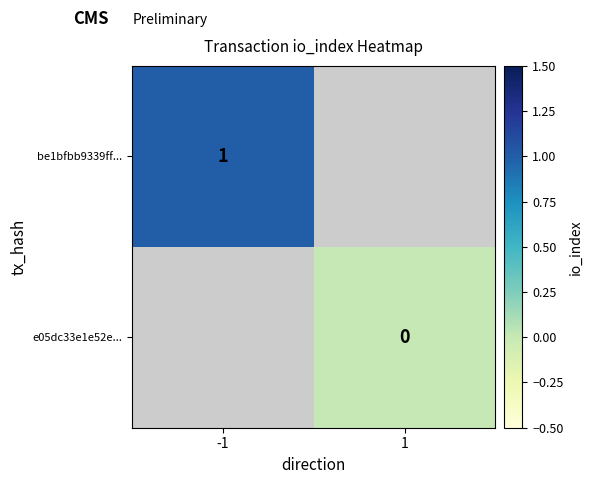

Is it true that be1bfbb9339ff... equals 1 at -1?

True